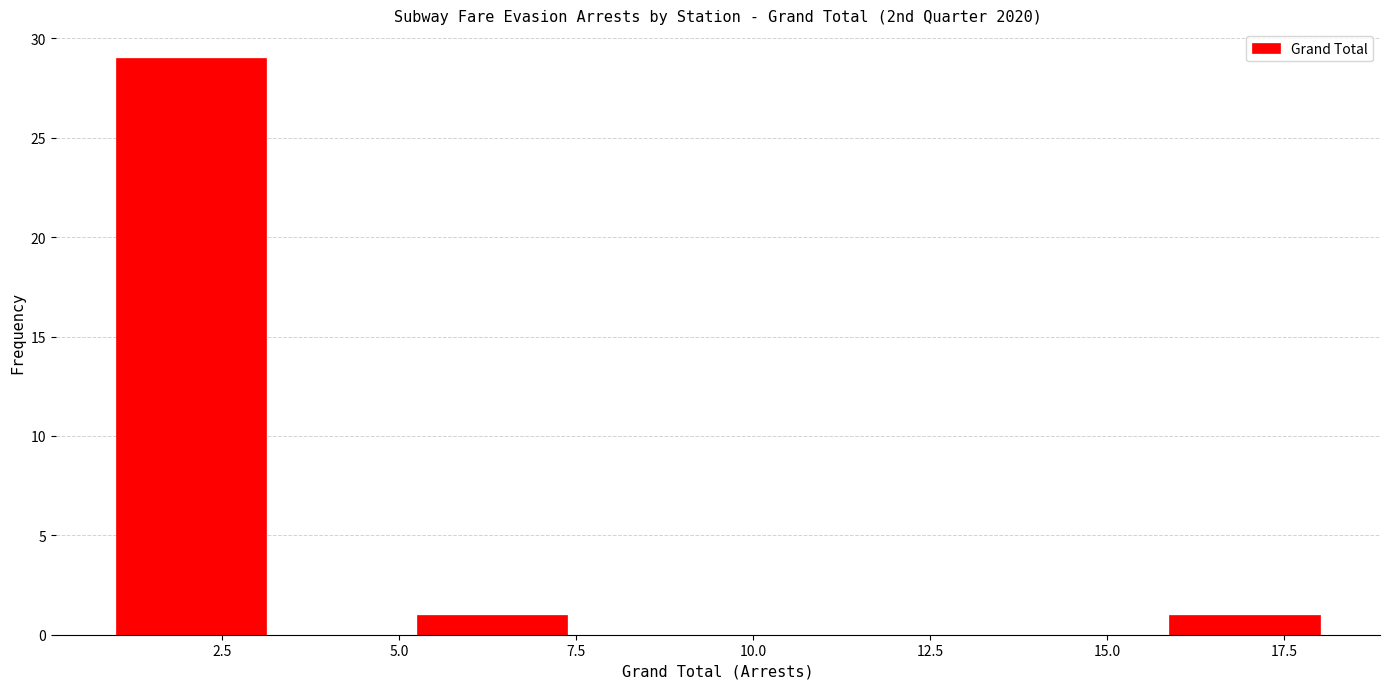

Reading left to right, transcribe this chart: for each bar, give the range it covers on the x-axis and its height. Neither the bar edges nor the heights are printed on the chart, so give them approximately, as read against the axes.

1.0 to 3.0: 29
3.0 to 5.5: 0
5.5 to 7.5: 1
7.5 to 9.5: 0
9.5 to 11.5: 0
11.5 to 14.0: 0
14.0 to 16.0: 0
16.0 to 18.0: 1